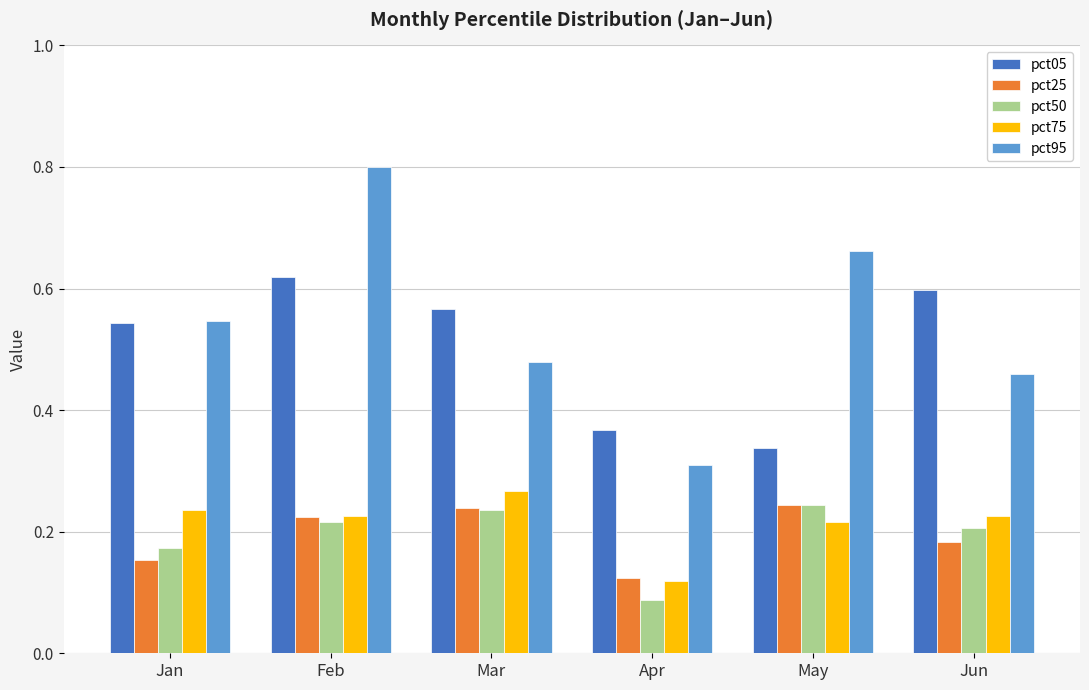

How many groups of bars are there?

6